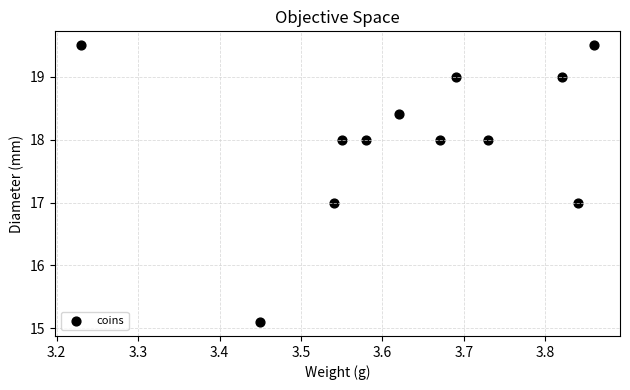

What is the range of Y values (max minus min)?

4.4